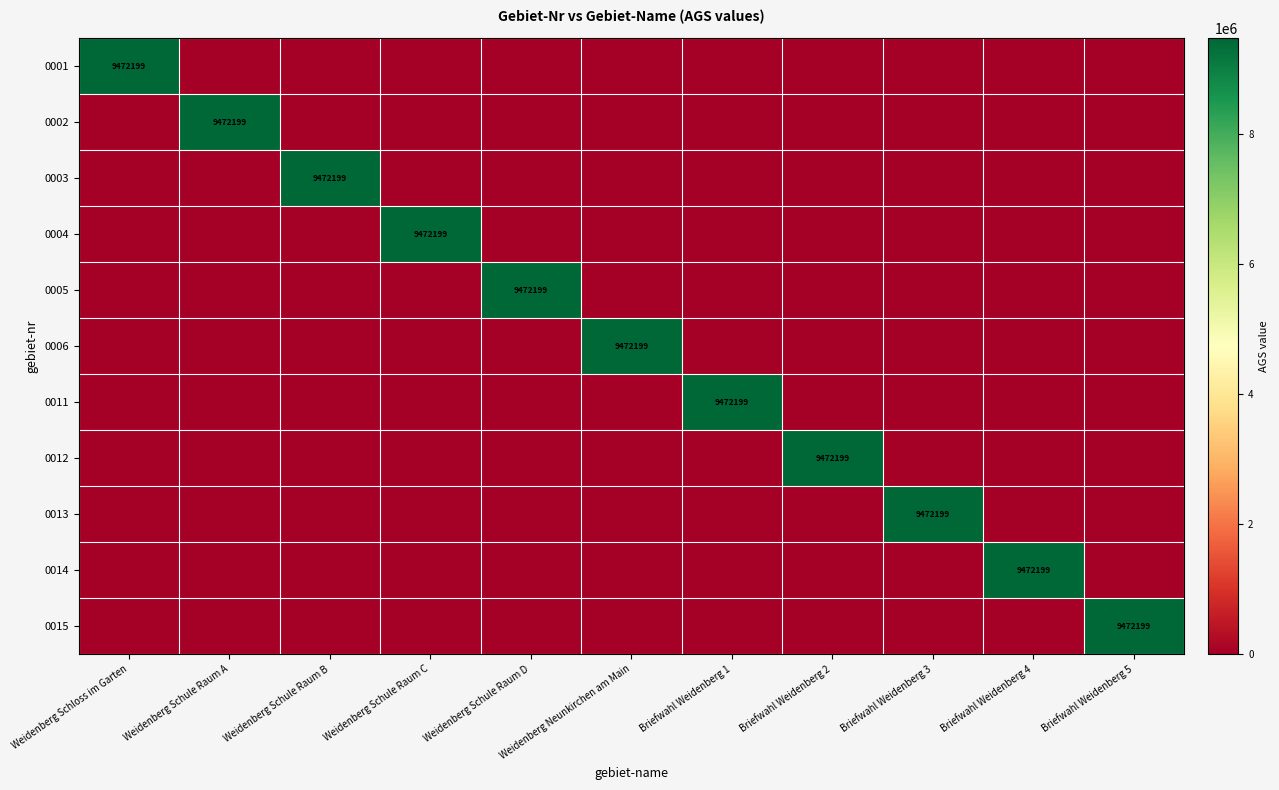

The value of 0006 at Weidenberg Neunkirchen am Main is 4145416. True or false?

False